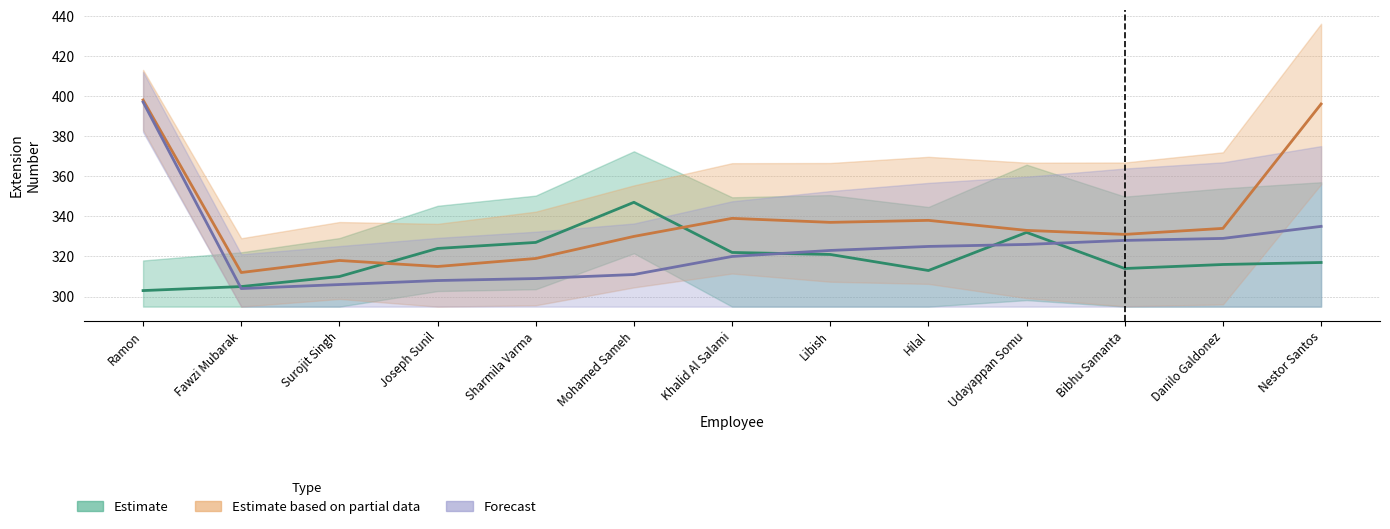

Rank the series at Bibhu Samanta from highest to lowest value.

Estimate based on partial data, Forecast, Estimate